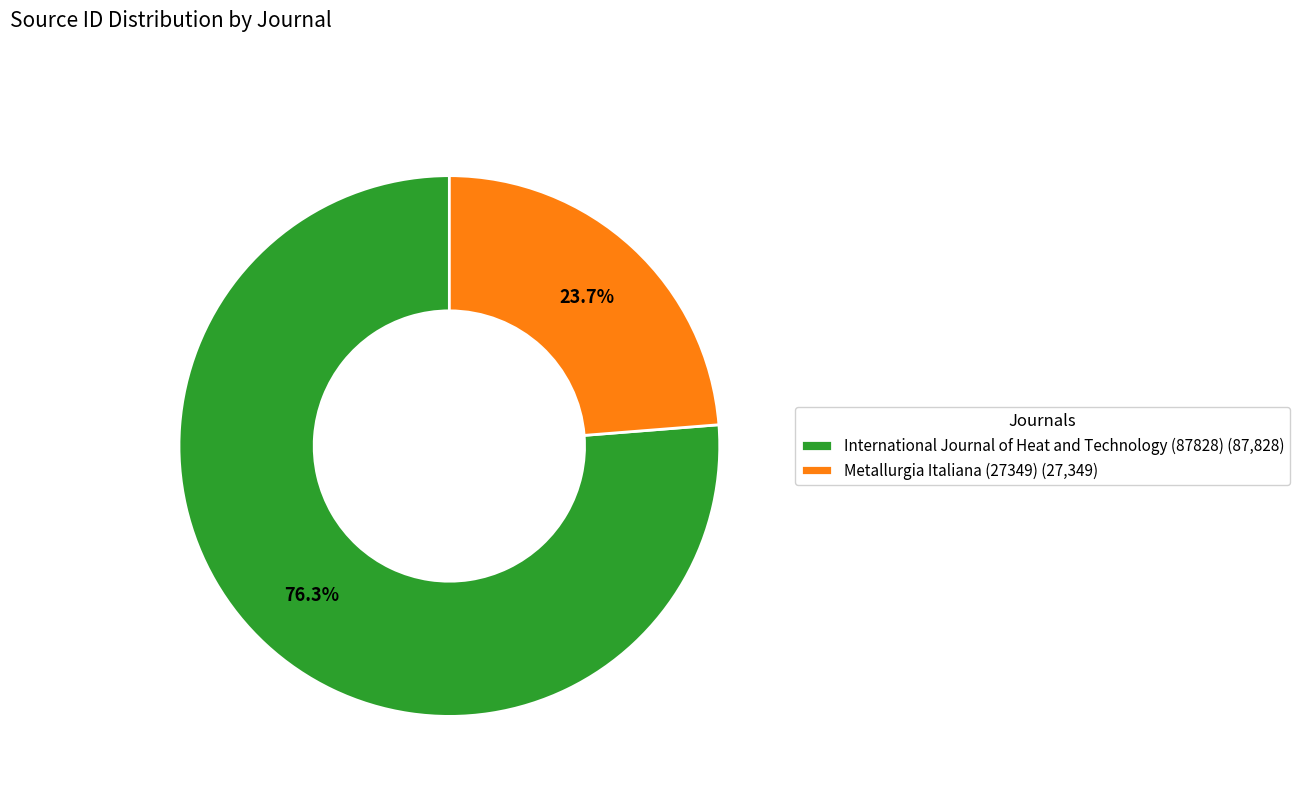

How many segments does this pie chart have?

2